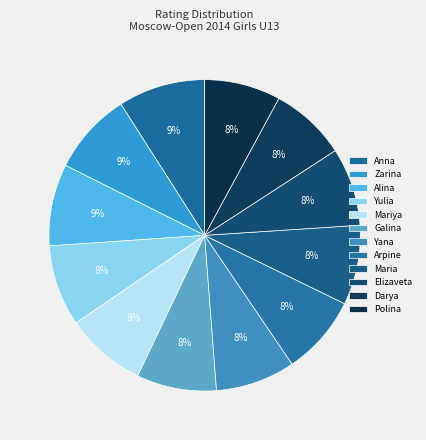

To the nearest percent, what is the difference between the largest and smallest slice percentages?

1%